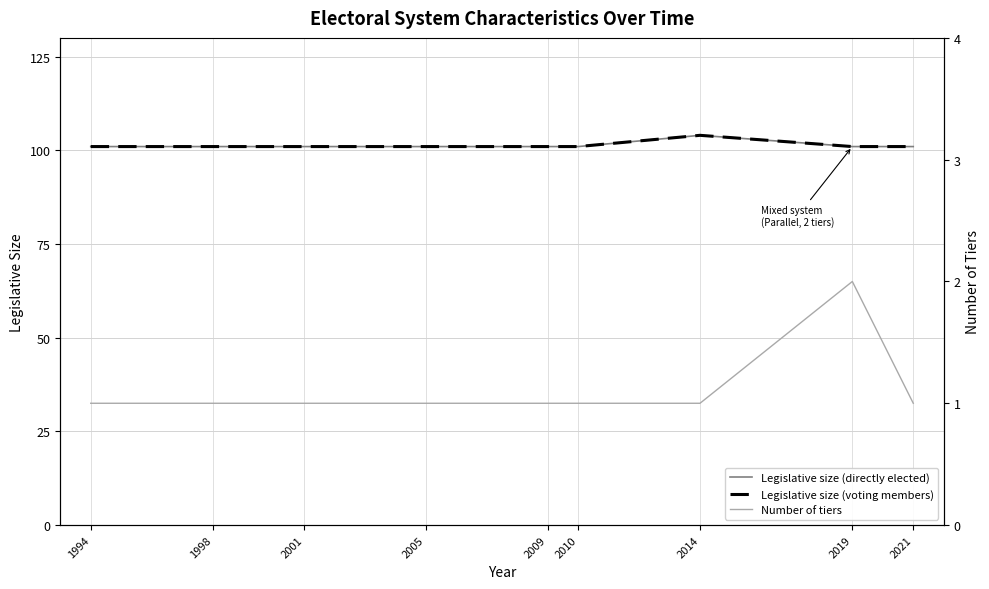

At which label is Legislative size (voting members) closest to 102?

1994